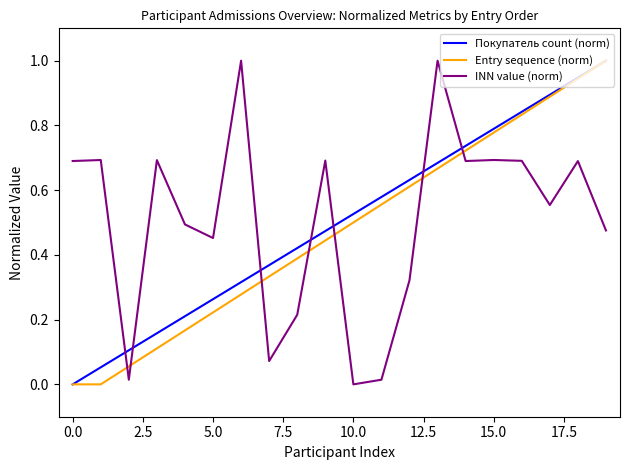

True or false: Покупатель count (norm) and INN value (norm) intersect in this chart.

True